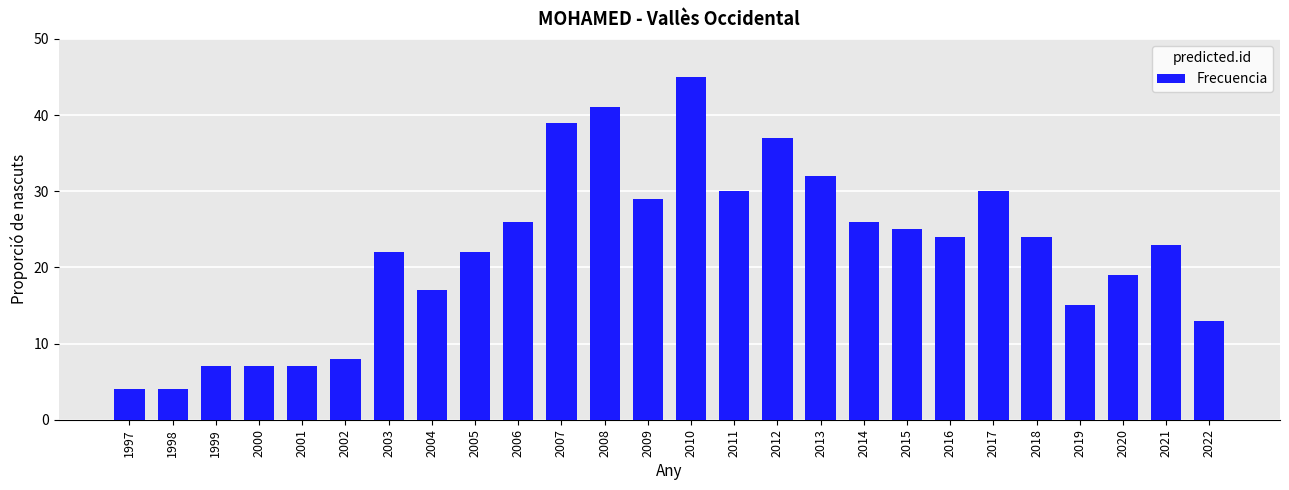

What is the sum of all values?

576